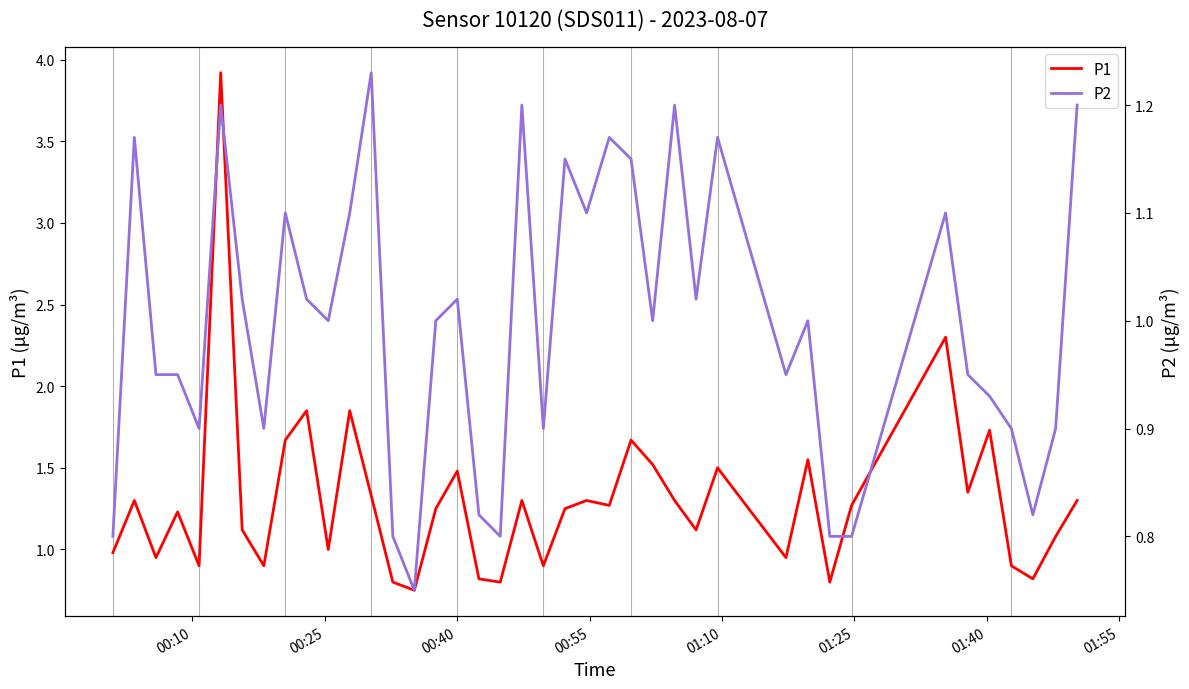

What is the maximum value for P1?

3.9